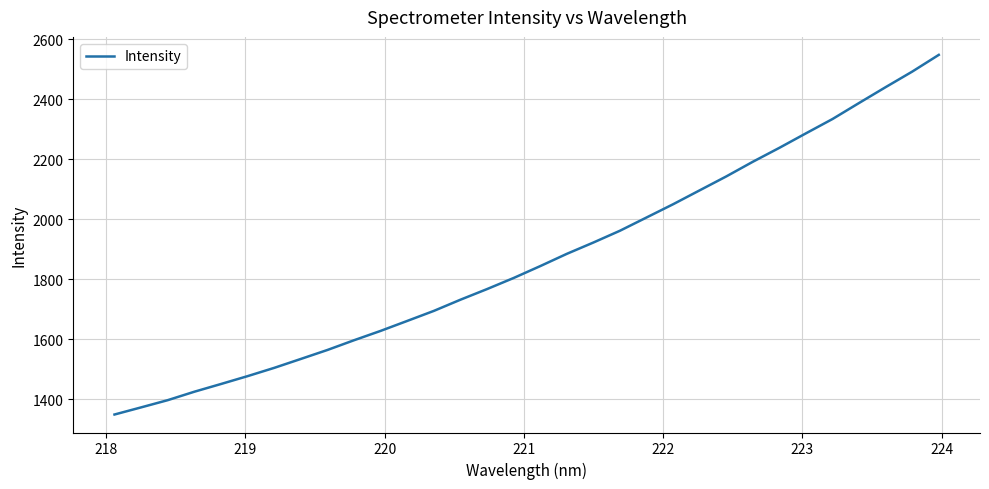

True or false: there are more than 2 points higher than both neighbors.

False